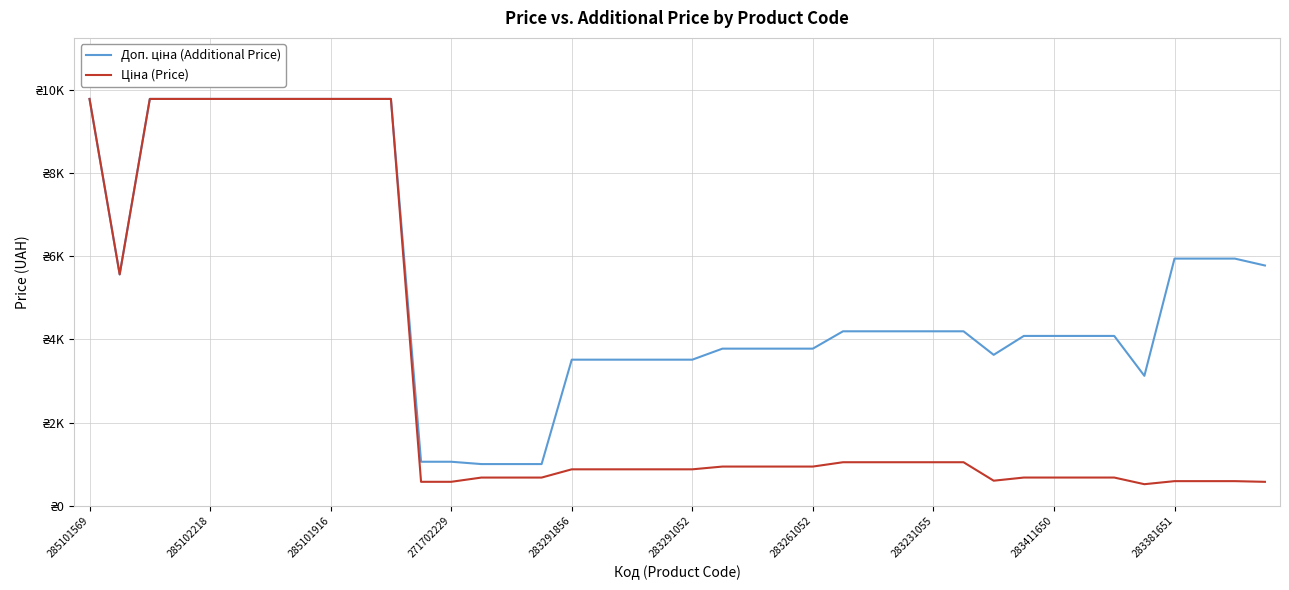

Does the chart have visible grid lines?

Yes